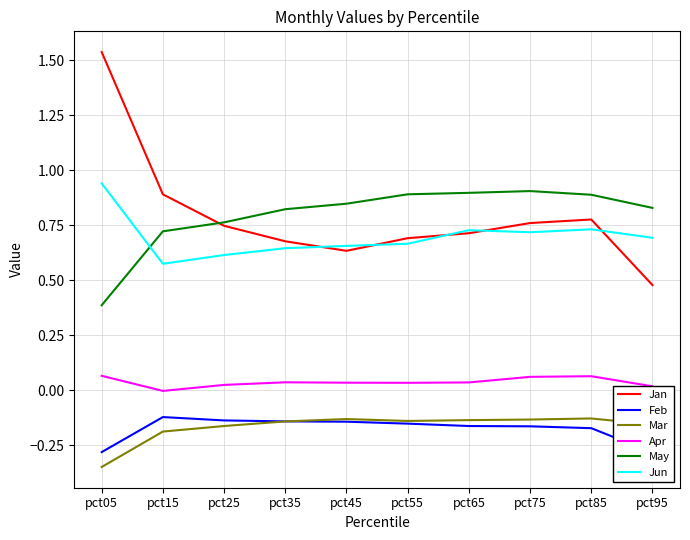

True or false: Jun has a value of 0.7 at pct75.

True